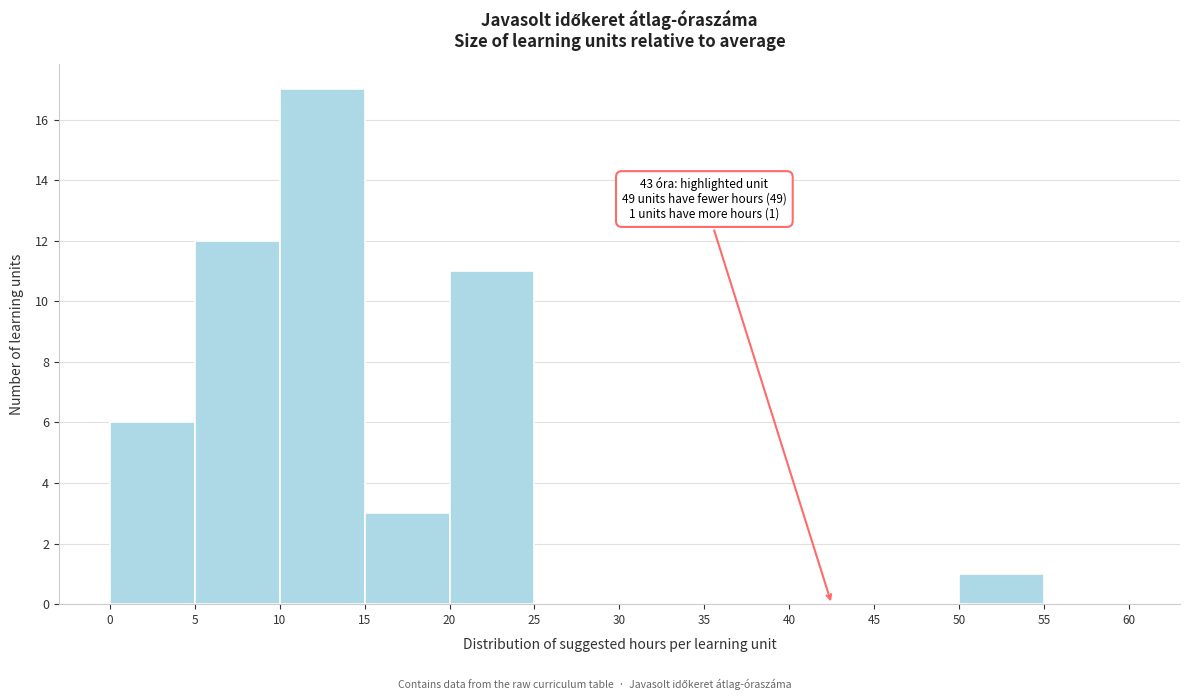

Over which range of the x-axis is the bar tallest?

10 to 15